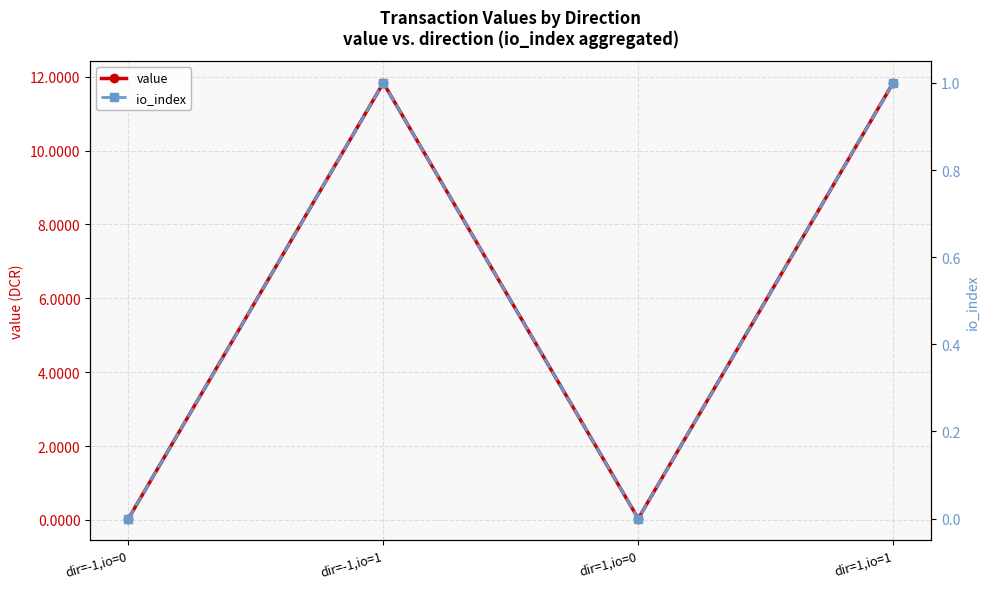

The value series shows 0.0 at dir=-1,io=0. True or false?

True